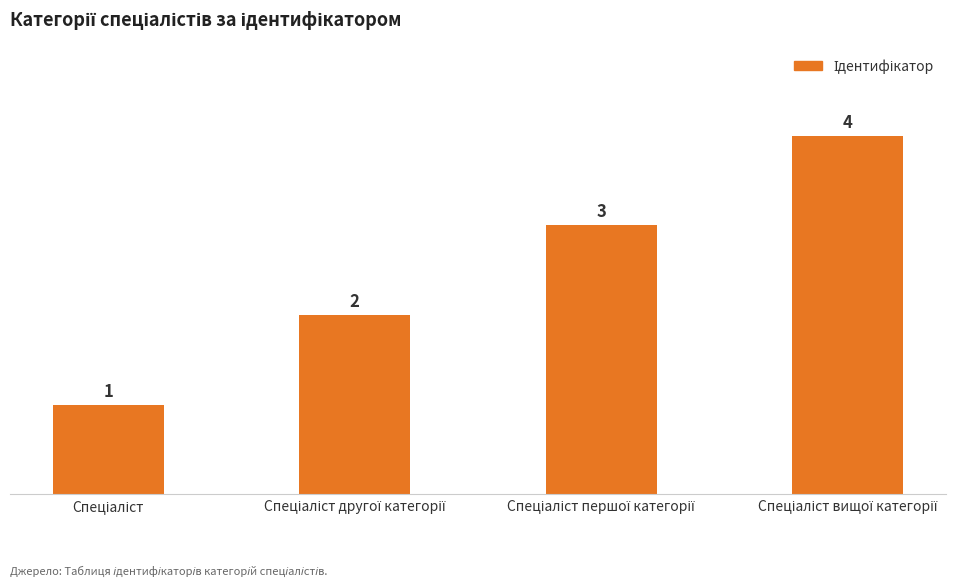

What is the sum of all values?

10